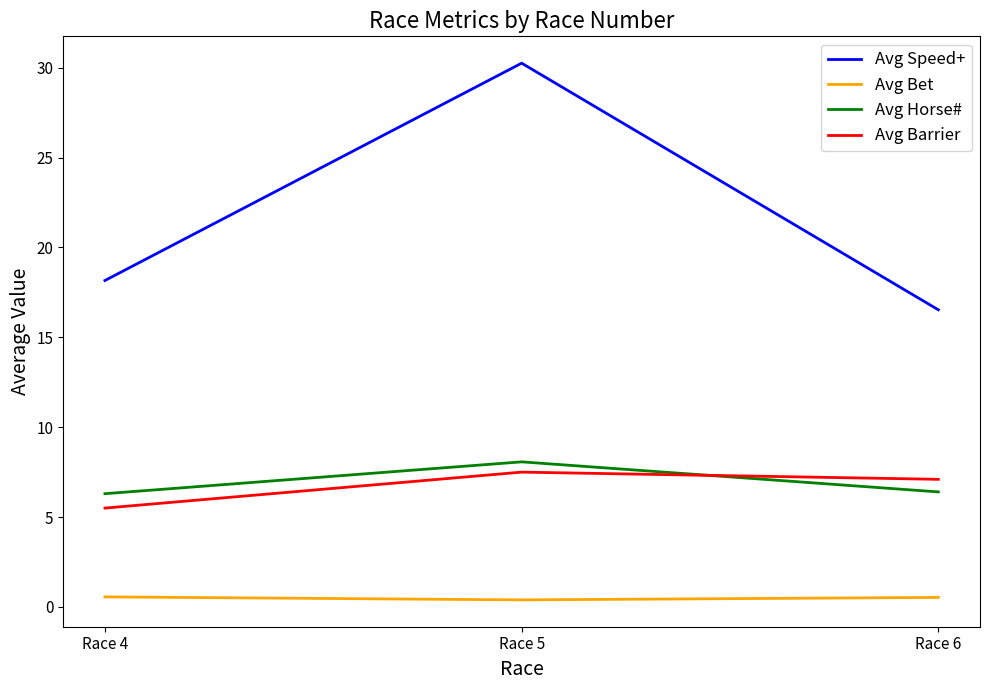

What is the difference between the maximum and second lowest values in the Avg Speed+ series?

12.1